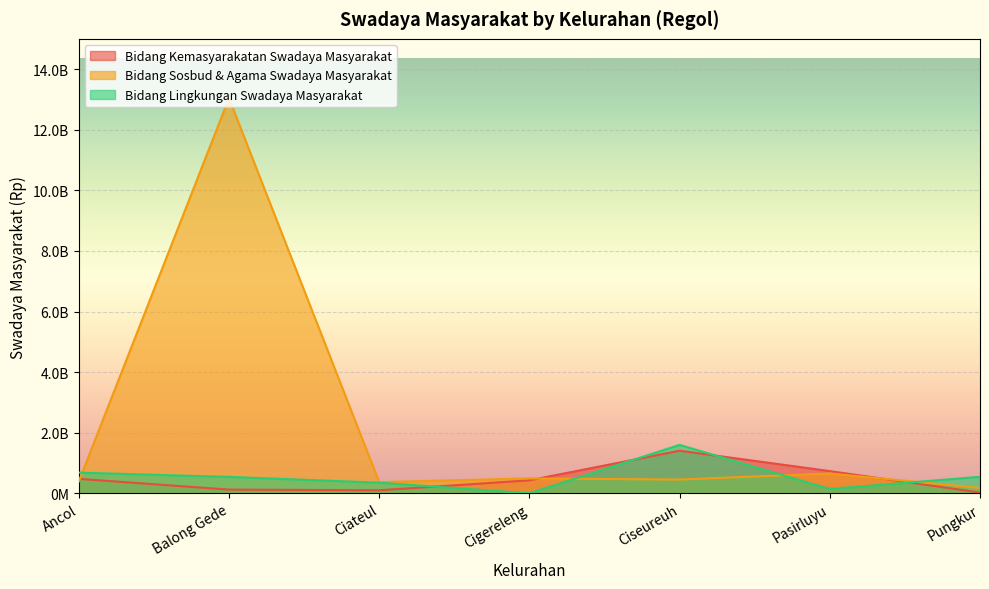

What are all the series names shown in the legend?

Bidang Kemasyarakatan Swadaya Masyarakat, Bidang Sosbud & Agama Swadaya Masyarakat, Bidang Lingkungan Swadaya Masyarakat